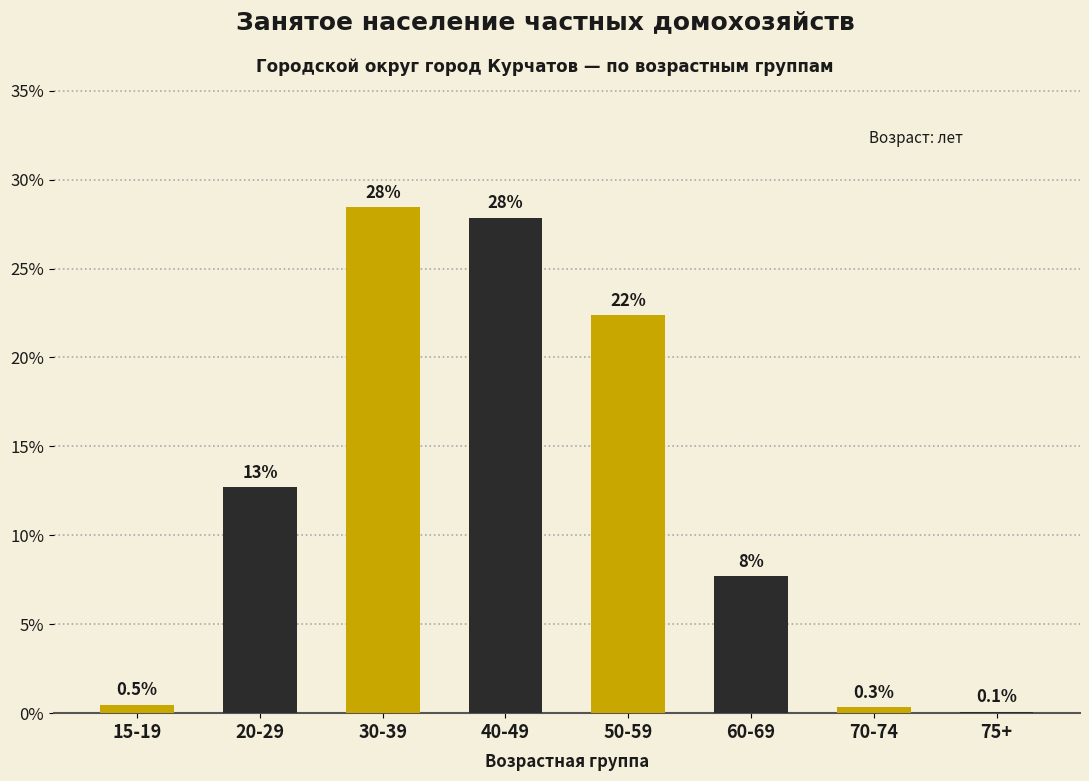

Reading left to right, transcribe all the data shown in this chart.

15-19=0.5	20-29=12.7	30-39=28.4	40-49=27.9	50-59=22.4	60-69=7.7	70-74=0.3	75+=0.1